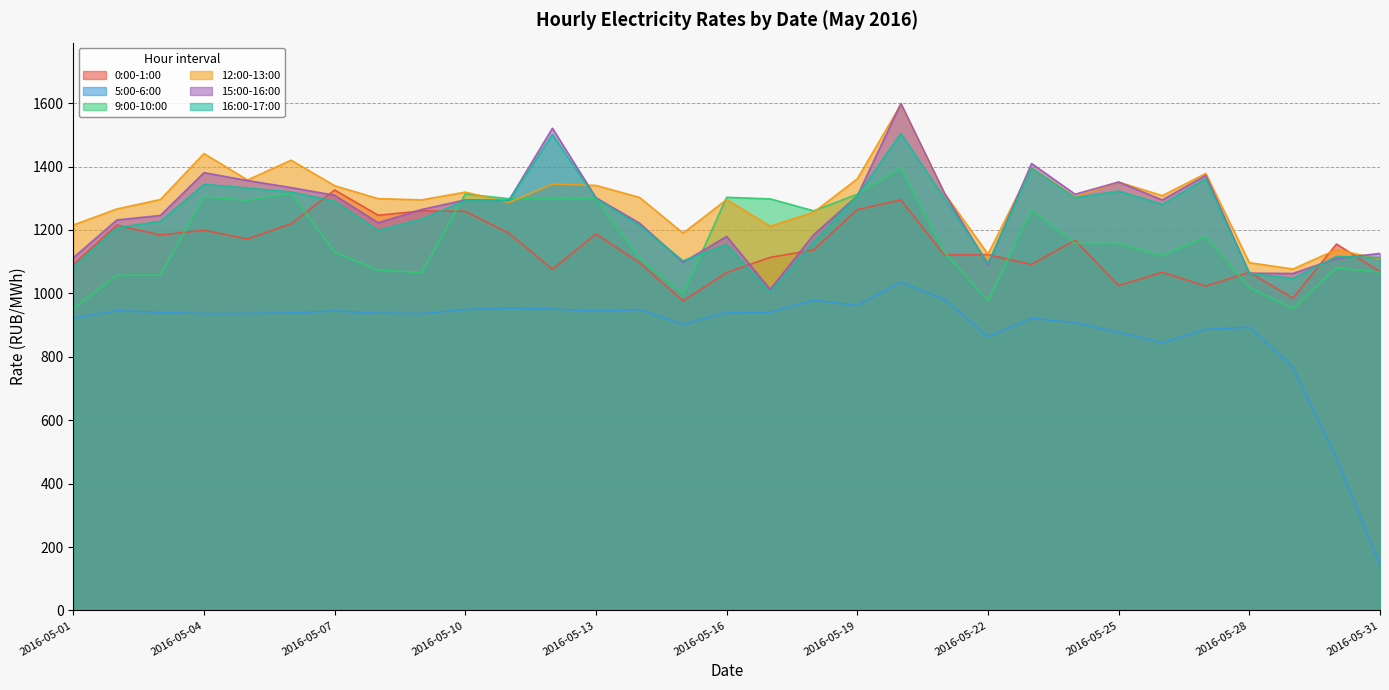

What is the spread (max minus min) of values at 2016-05-07?

395.1